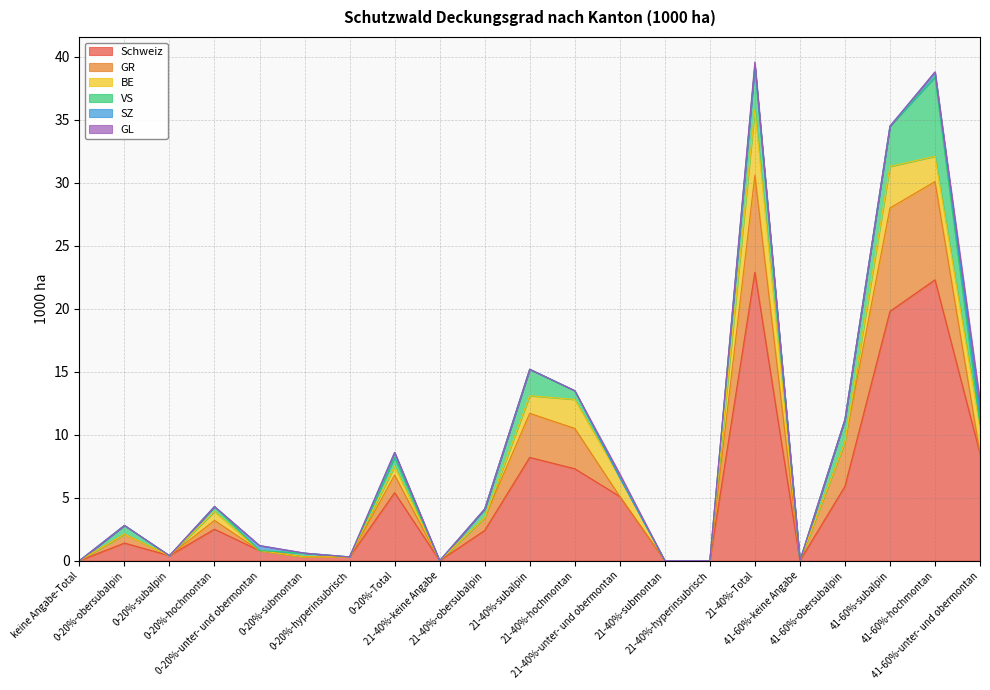

At which label does BE reach its minimum?

keine Angabe-Total